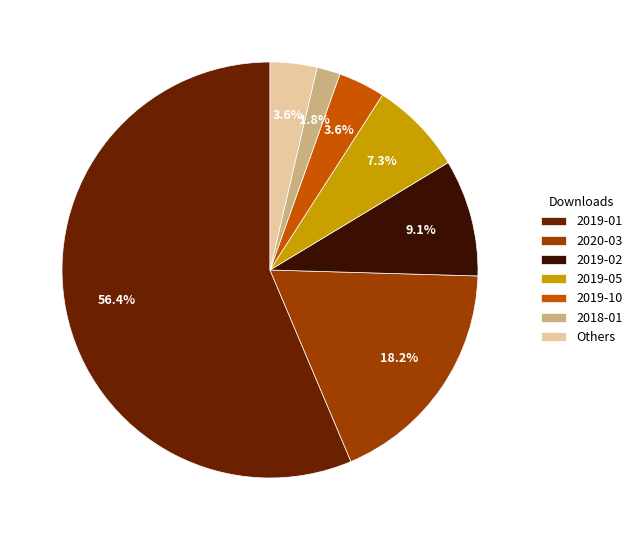

How much of the chart is everything except 2019-05?

92.7%